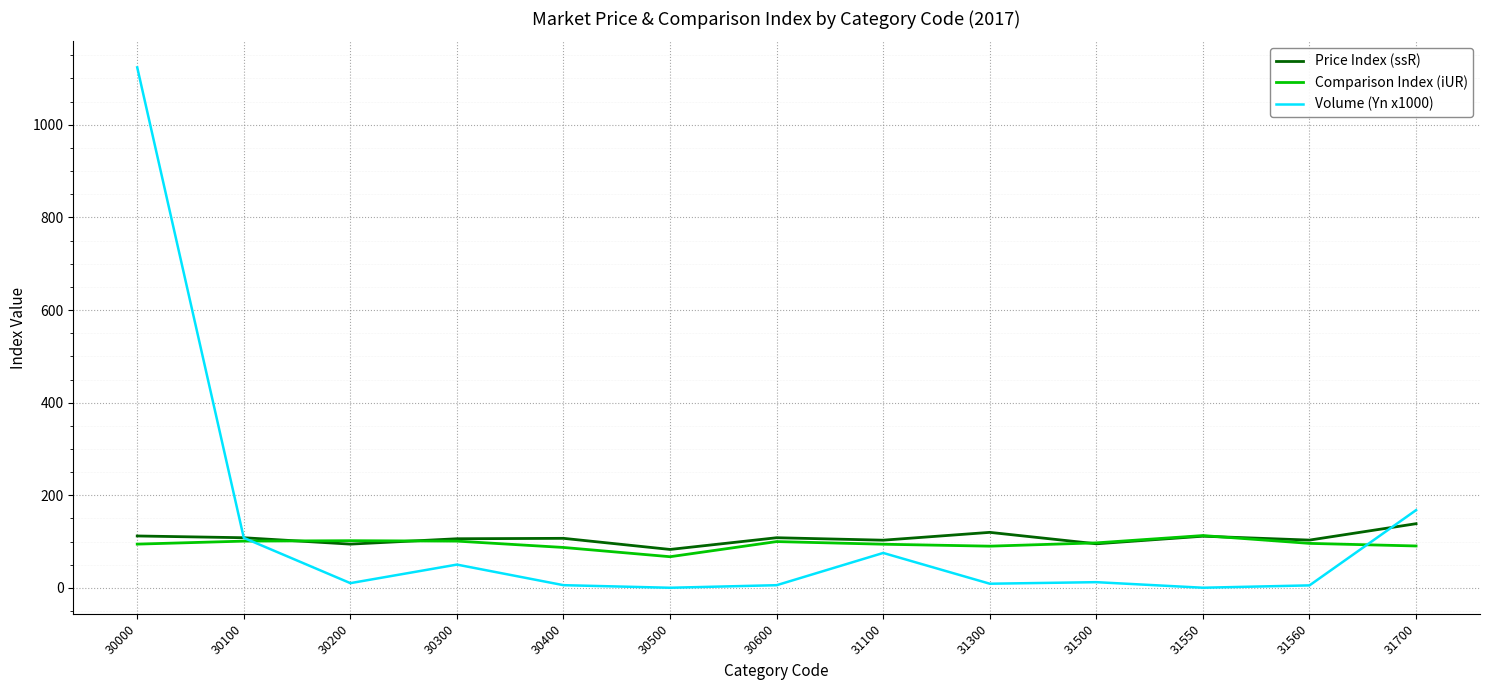

Which series has the widest spread of values?

Volume (Yn x1000)